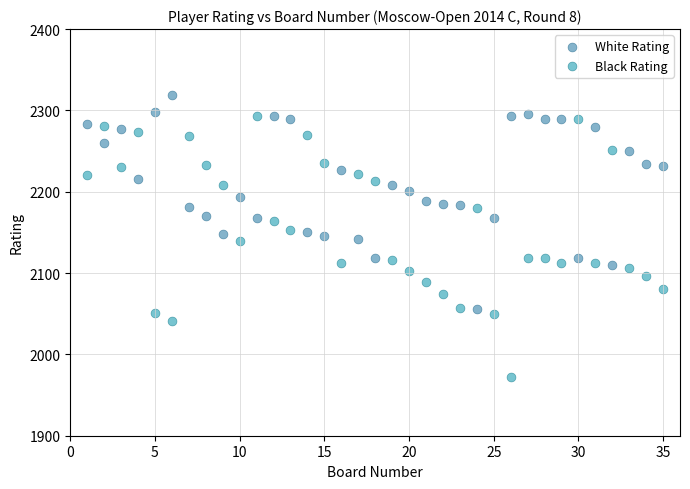

What are all the series names shown in the legend?

White Rating, Black Rating